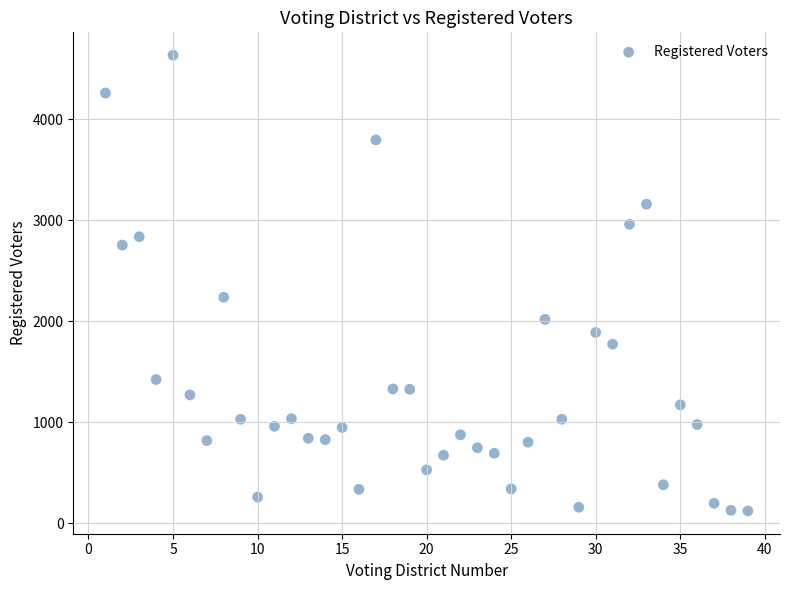

What Y value in the scatter plot is closest to 2379?

2238